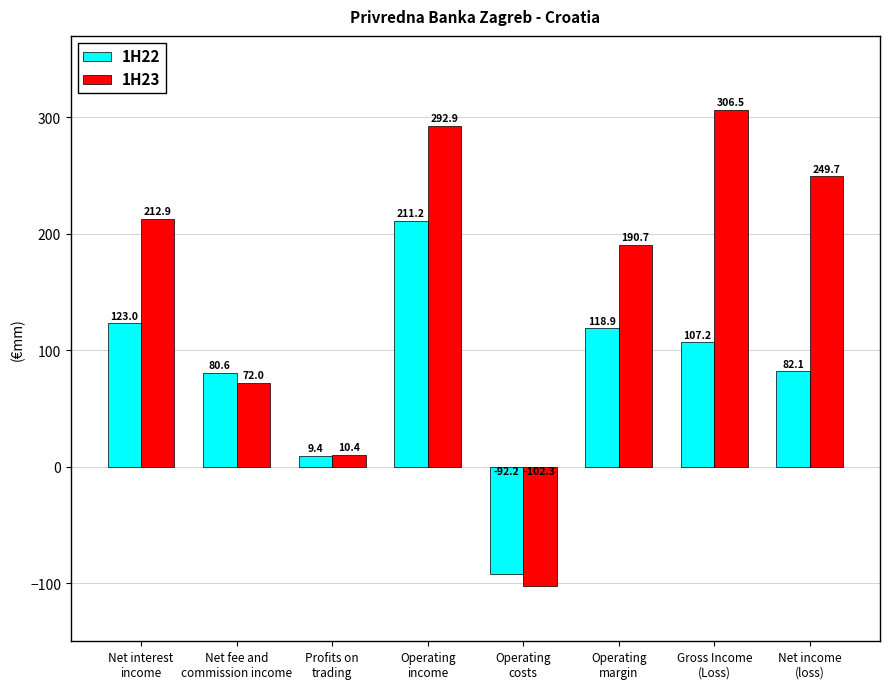

Is the value of 1H22 at Operating
margin greater than the value of 1H23 at Net interest
income?

No